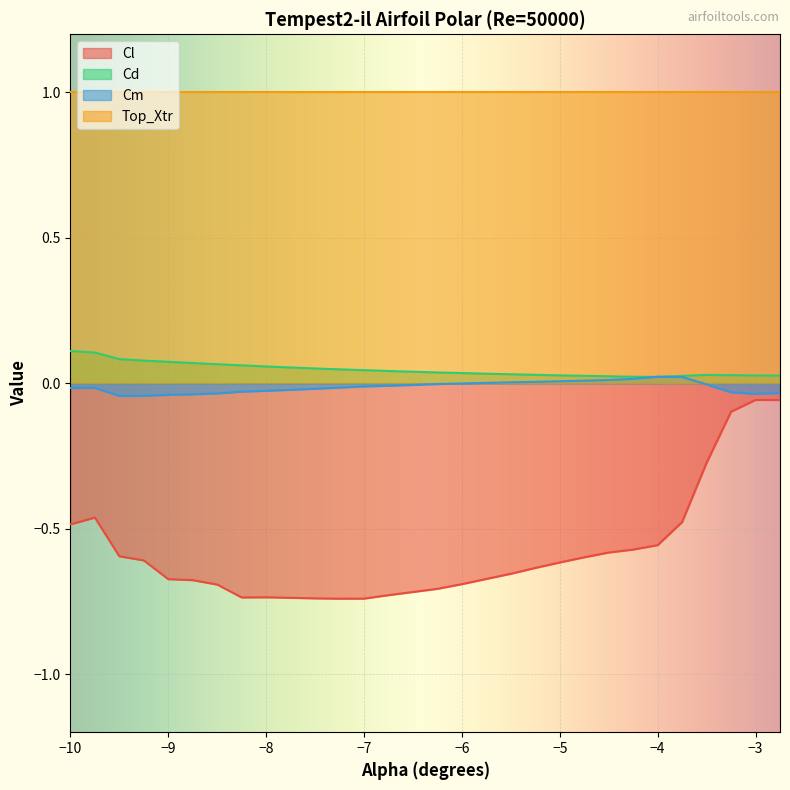

What is the difference between the maximum and minimum values in the Cd series?

0.1